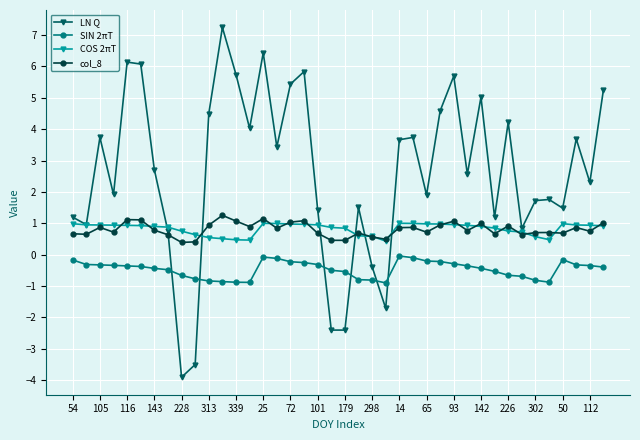

True or false: col_8 has more than 2 points higher than both neighbors.

True